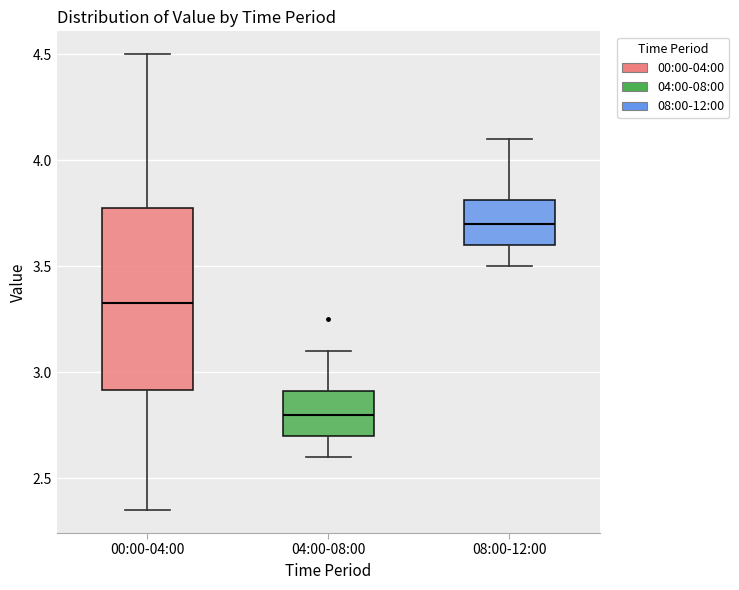

Comparing the boxes themselves (not the whiskers), which one is the tallest?

00:00-04:00